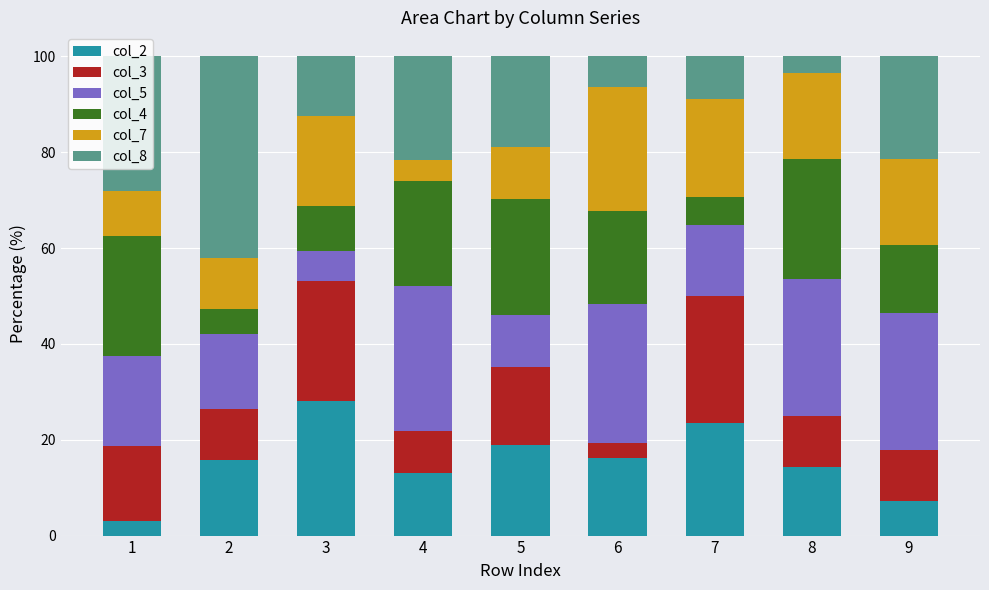

What is the total value across all series at 7?

100.0